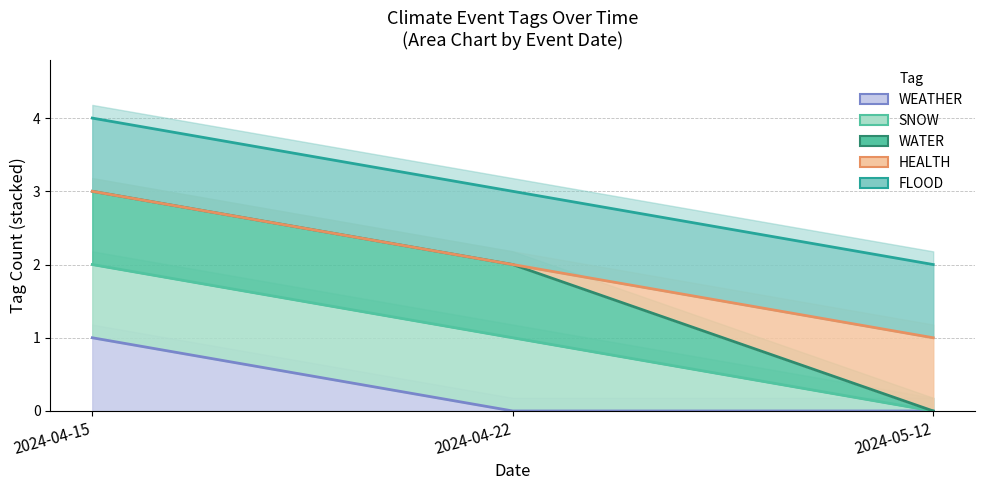

Does the chart display data point markers on the line(s)?

No